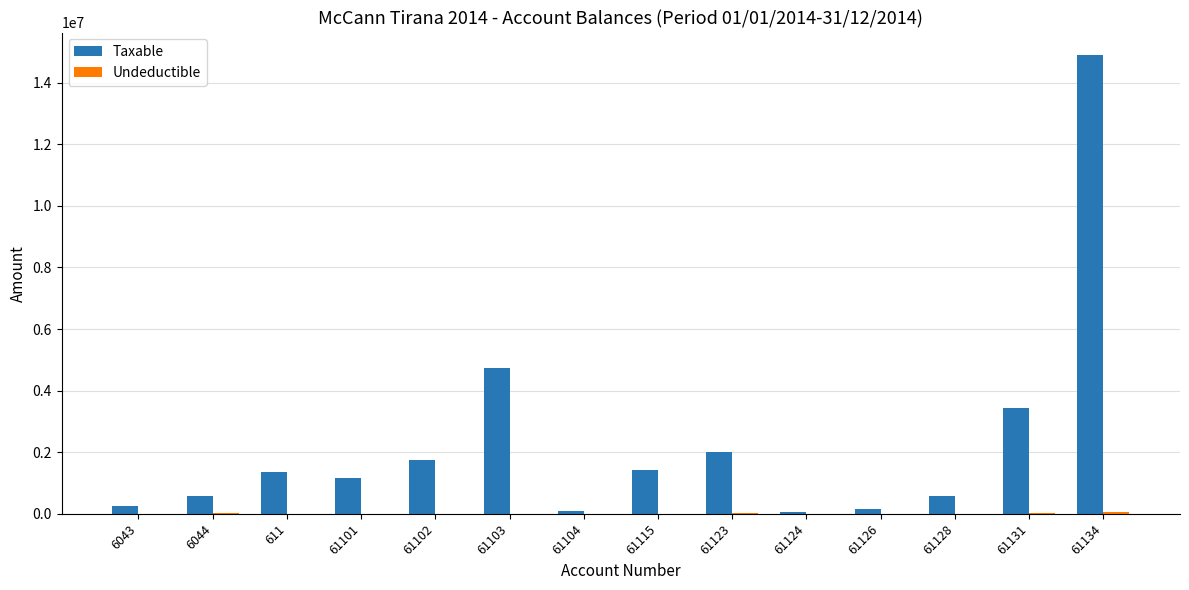

At which category is the sum across all series the highest?

61134